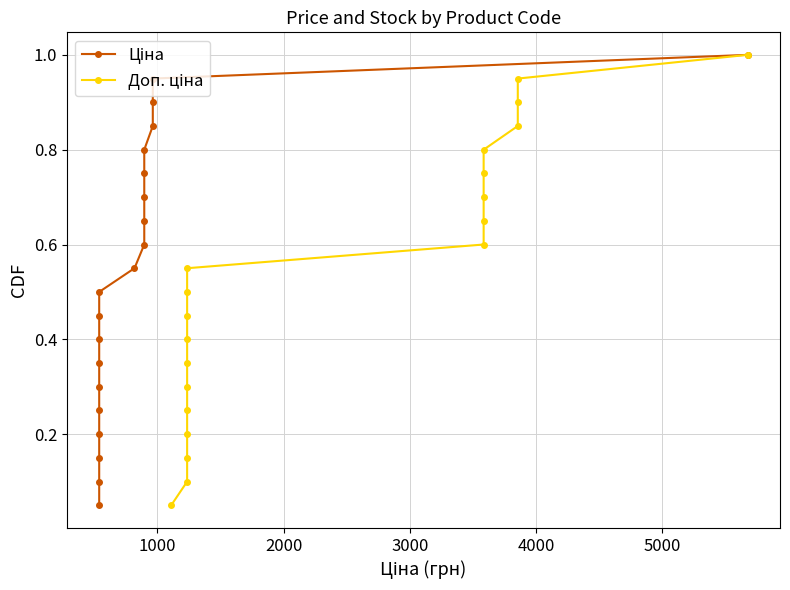

What are all the series names shown in the legend?

Ціна, Доп. ціна